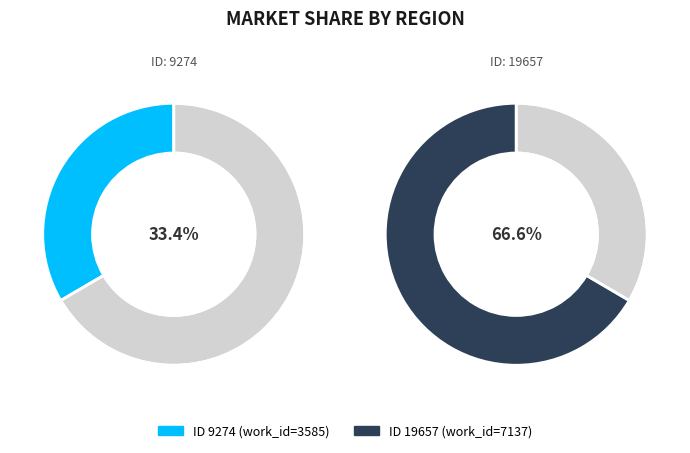

Is 9274 the majority of the pie?

No